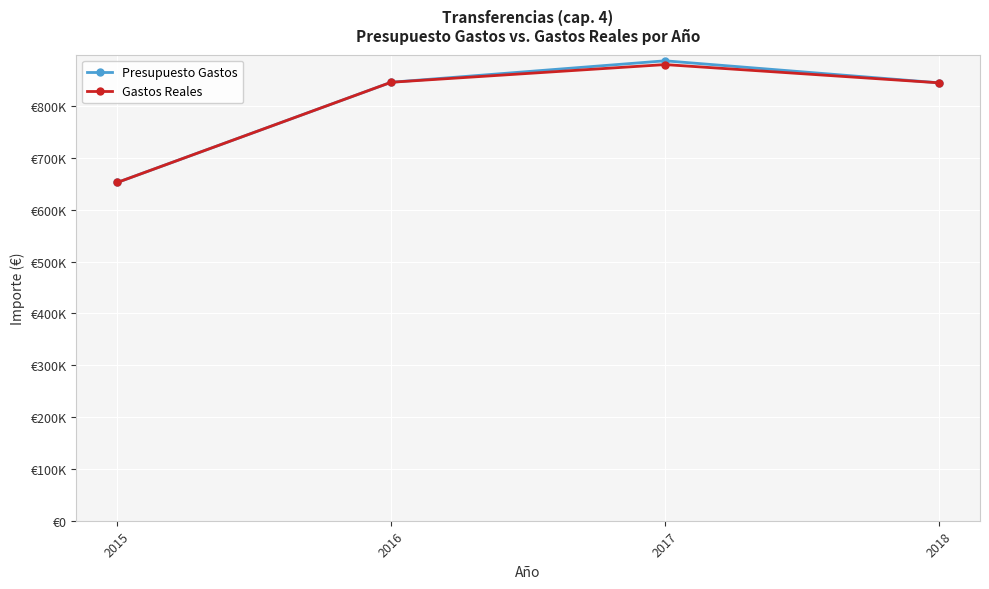

Is this an area chart (filled region under the line)?

No